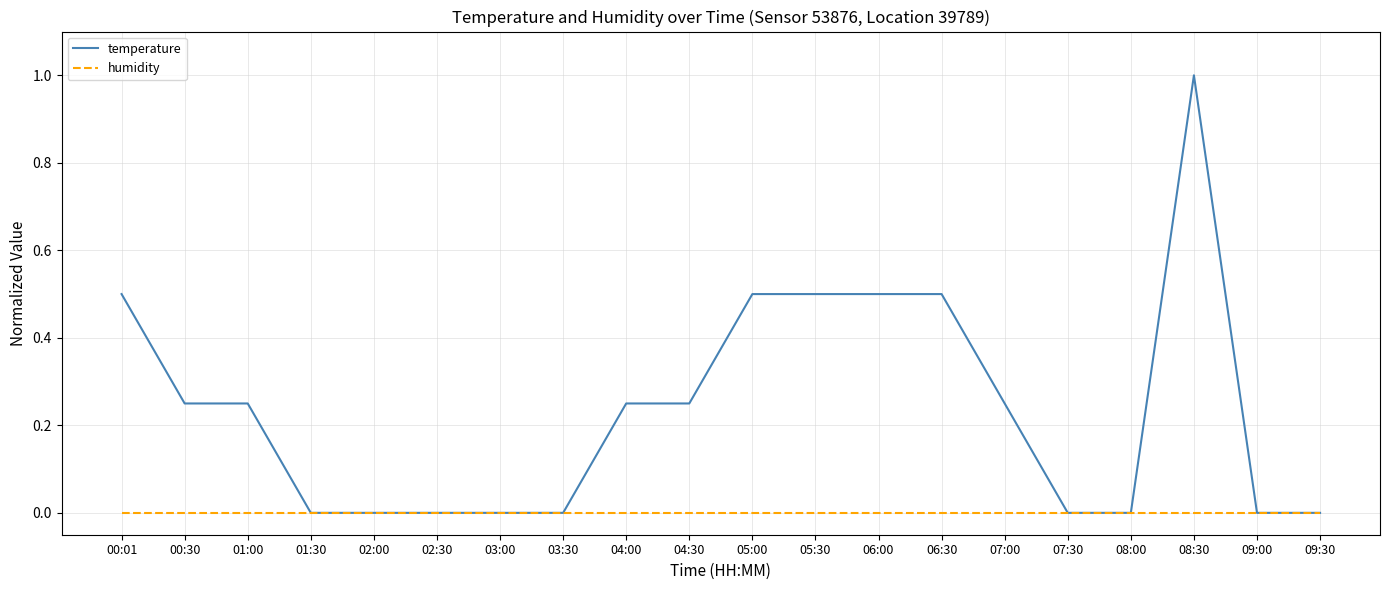

Which series has the largest total across all categories?

temperature